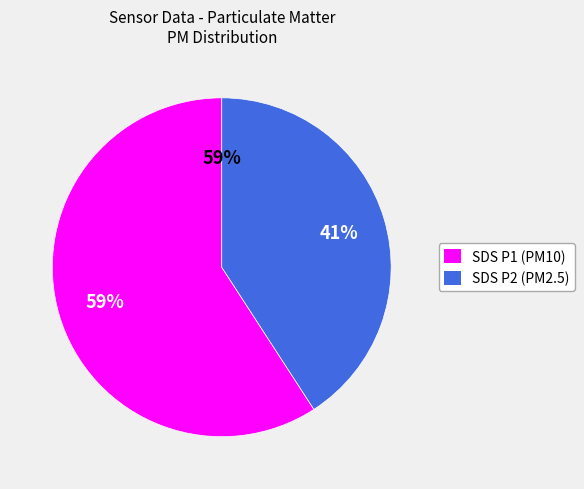

Which category has the smallest portion of the pie?

SDS_P2